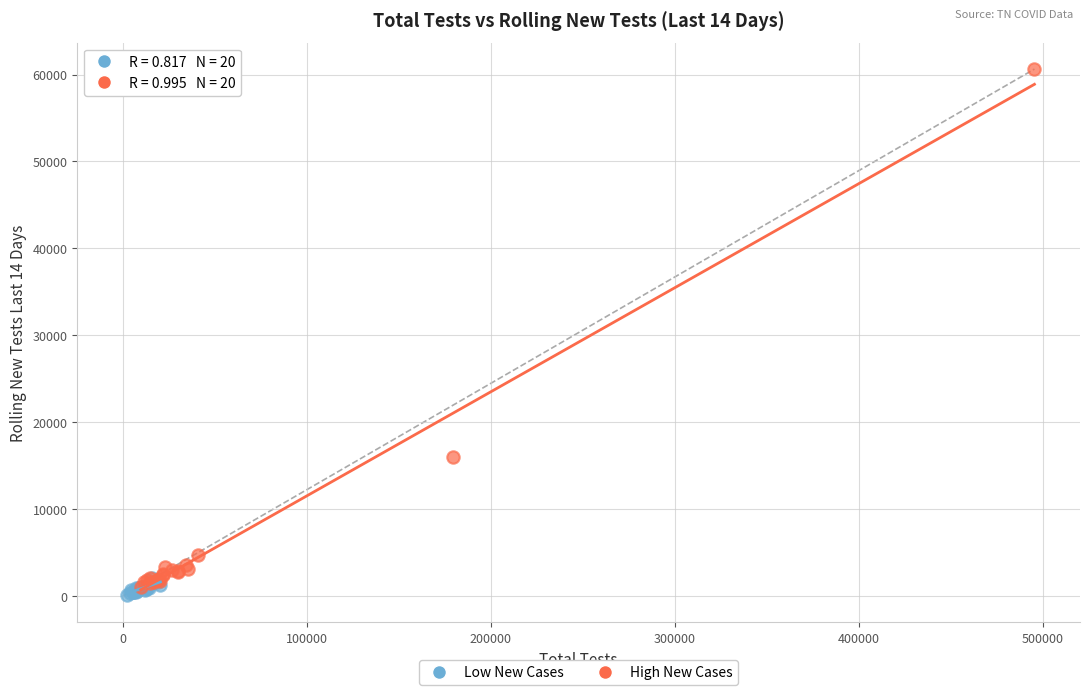

Which series reaches the maximum Y coordinate?

High New Cases